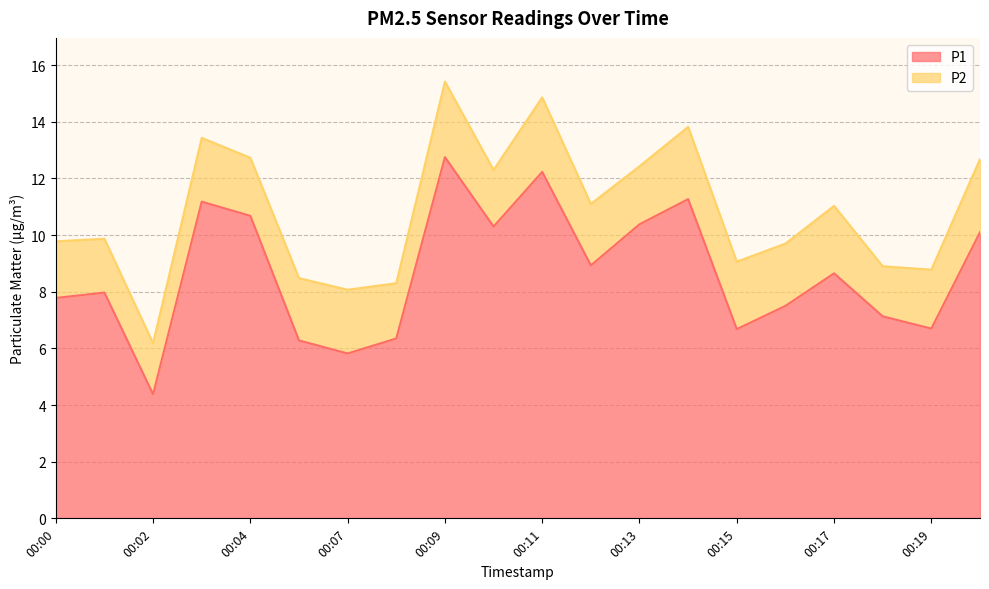

True or false: P1 has a value of 7.5 at 00:11.

False